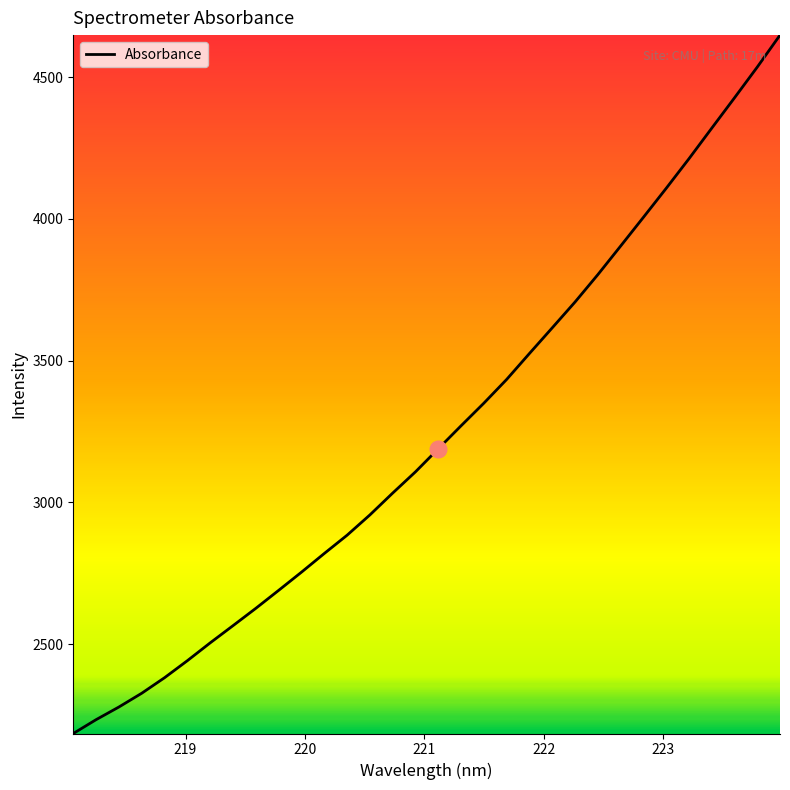

What is the maximum value shown in the chart?

4648.5